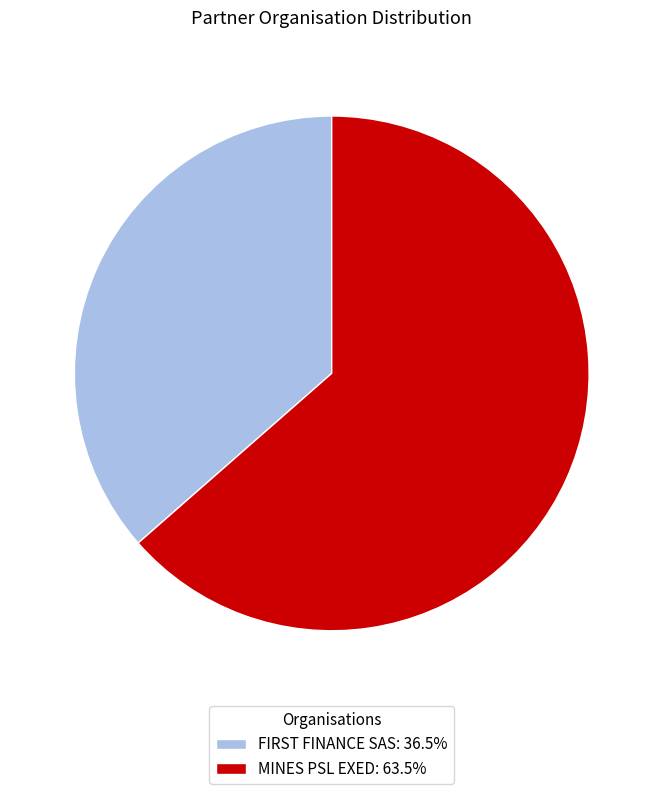

The MINES PSL EXED slice represents 64% of the pie. True or false?

True